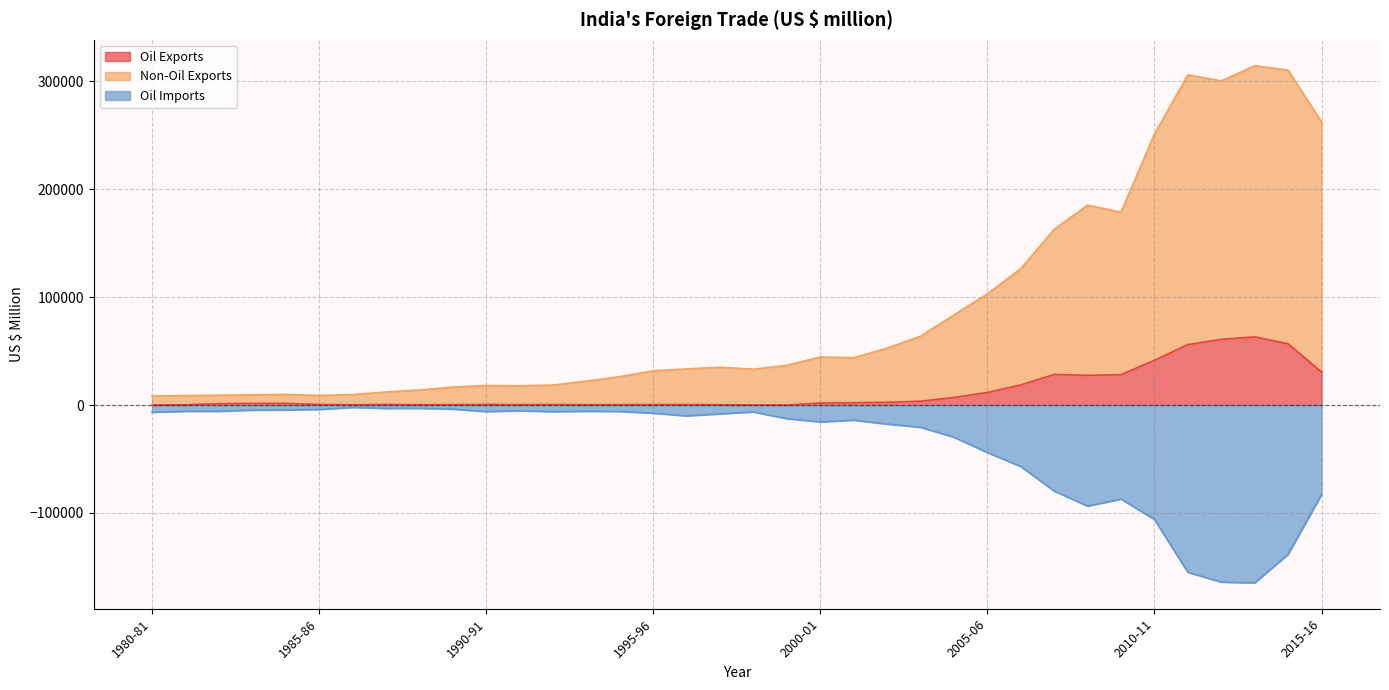

Reading left to right, list all the values displayed in this chart.

Oil Exports: 1980-81=31.5	1981-82=246.3	1982-83=1278.0	1983-84=1535.8	1984-85=1529.4	1985-86=527.0	1986-87=321.8	1987-88=500.4	1988-89=348.7	1989-90=418.4	1990-91=522.7	1991-92=414.7	1992-93=476.2	1993-94=397.8	1994-95=416.9	1995-96=453.7	1996-97=481.8	1997-98=352.8	1998-99=89.4	1999-00=38.9	2000-01=1869.7	2001-02=2119.1	2002-03=2576.5	2003-04=3568.4	2004-05=6989.3	2005-06=11639.6	2006-07=18634.6	2007-08=28363.1	2008-09=27547.0	2009-10=28192.0	2010-11=41480.0	2011-12=56038.5	2012-13=60865.1	2013-14=63179.4	2014-15=56794.1	2015-16=30582.6
Non-Oil Exports: 1980-81=8484.7	1981-82=8703.9	1982-83=9107.6	1983-84=9449.4	1984-85=9878.1	1985-86=8904.5	1986-87=9744.7	1987-88=12088.5	1988-89=13970.4	1989-90=16612.5	1990-91=18145.2	1991-92=17865.4	1992-93=18537.2	1993-94=22238.3	1994-95=26330.5	1995-96=31794.9	1996-97=33469.7	1997-98=35006.5	1998-99=33218.7	1999-00=36822.4	2000-01=44560.3	2001-02=43826.7	2002-03=52719.4	2003-04=63842.5	2004-05=83535.9	2005-06=103090.5	2006-07=126414.1	2007-08=162904.2	2008-09=185295.0	2009-10=178751.4	2010-11=251136.2	2011-12=305963.9	2012-13=300400.6	2013-14=314415.7	2014-15=310352.0	2015-16=262291.1
Oil Imports: 1980-81=-6654.9	1981-82=-5786.2	1982-83=-5816.2	1983-84=-4673.1	1984-85=-4549.8	1985-86=-4078.0	1986-87=-2199.5	1987-88=-3118.1	1988-89=-3009.0	1989-90=-3767.5	1990-91=-6028.1	1991-92=-5324.8	1992-93=-6100.0	1993-94=-5753.5	1994-95=-5927.8	1995-96=-7525.8	1996-97=-10036.2	1997-98=-8164.0	1998-99=-6398.6	1999-00=-12611.4	2000-01=-15650.1	2001-02=-14000.3	2002-03=-17639.5	2003-04=-20569.5	2004-05=-29844.1	2005-06=-43963.1	2006-07=-56945.3	2007-08=-79644.5	2008-09=-93671.7	2009-10=-87135.9	2010-11=-105964.4	2011-12=-154967.5	2012-13=-164040.6	2013-14=-164770.3	2014-15=-138325.5	2015-16=-82944.5